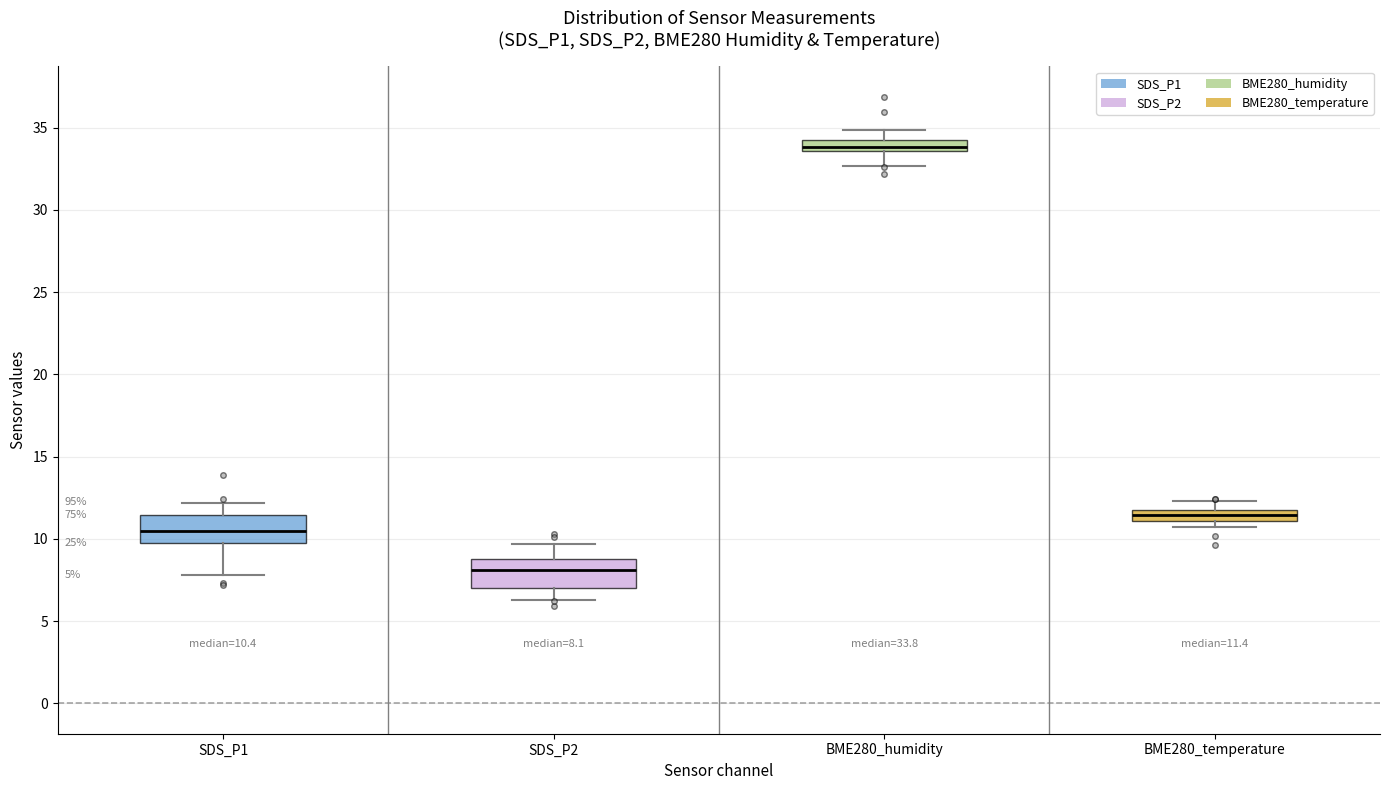

Which box's median line is the highest?

BME280_humidity